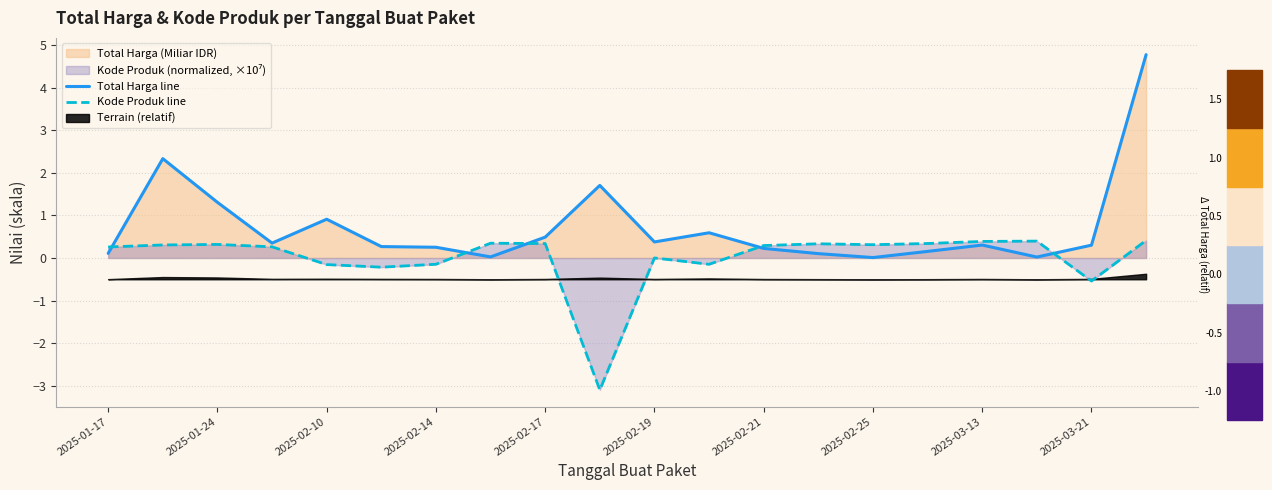

How many intersections are there between Kode Produk line and Total Harga line?

5